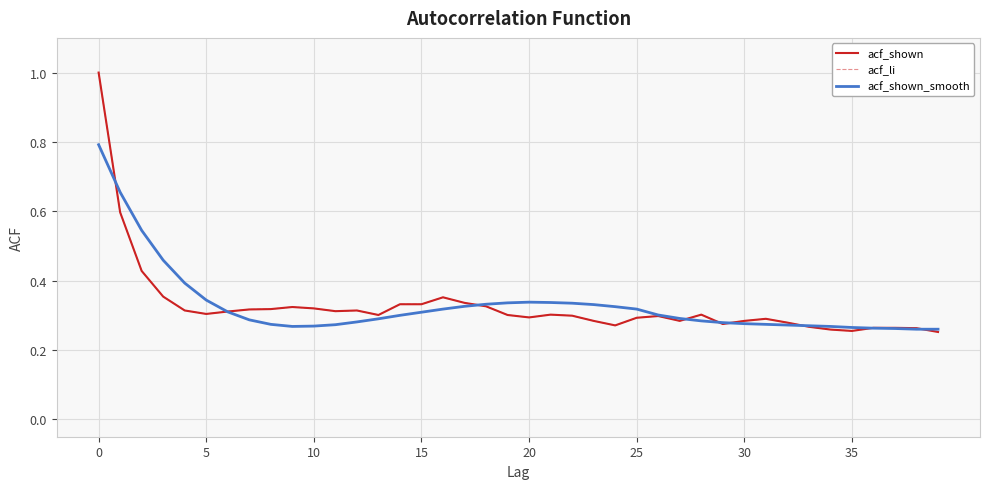

How many intersections are there between acf_li and acf_shown_smooth?

9